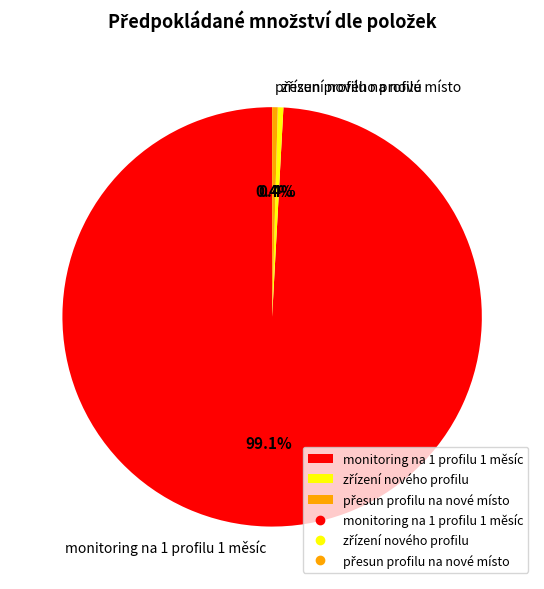

Which slice is the largest?

monitoring na 1 profilu 1 měsíc